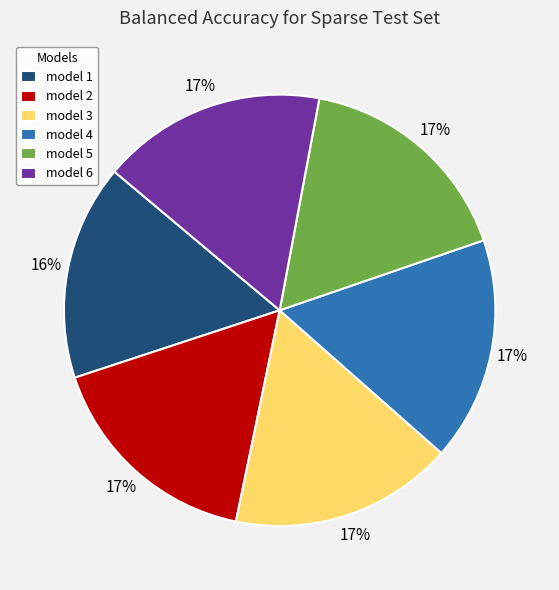

Does model 3 represent more than half of the total?

No